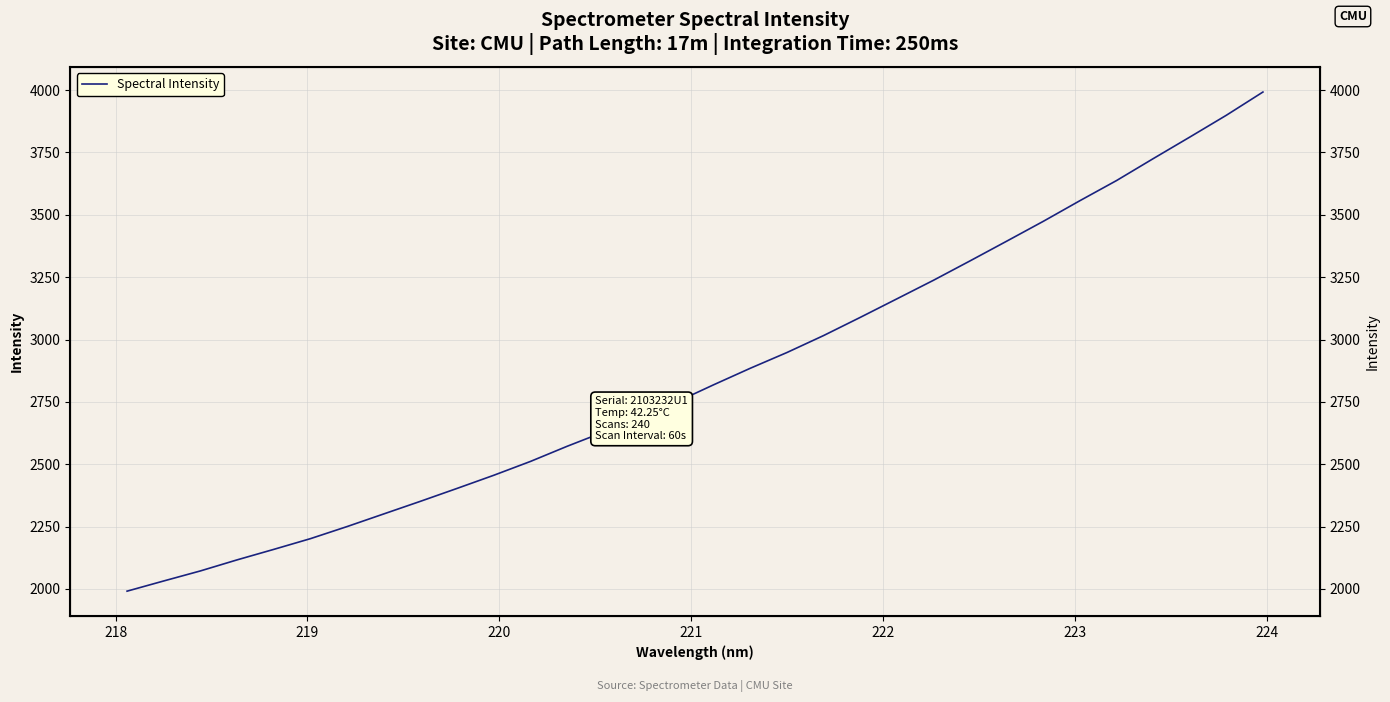

True or false: the data has more than 2 interior local peaks.

False